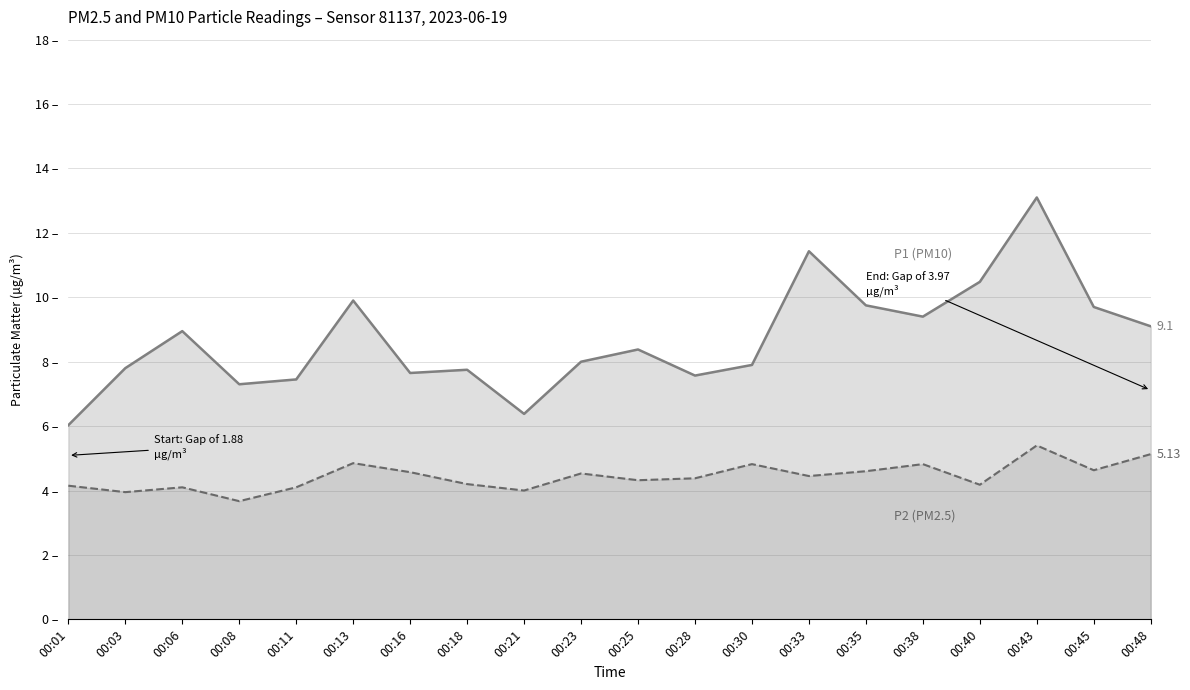

At 00:21, list the series in order from largest to smallest.

P1 (PM10), P2 (PM2.5)